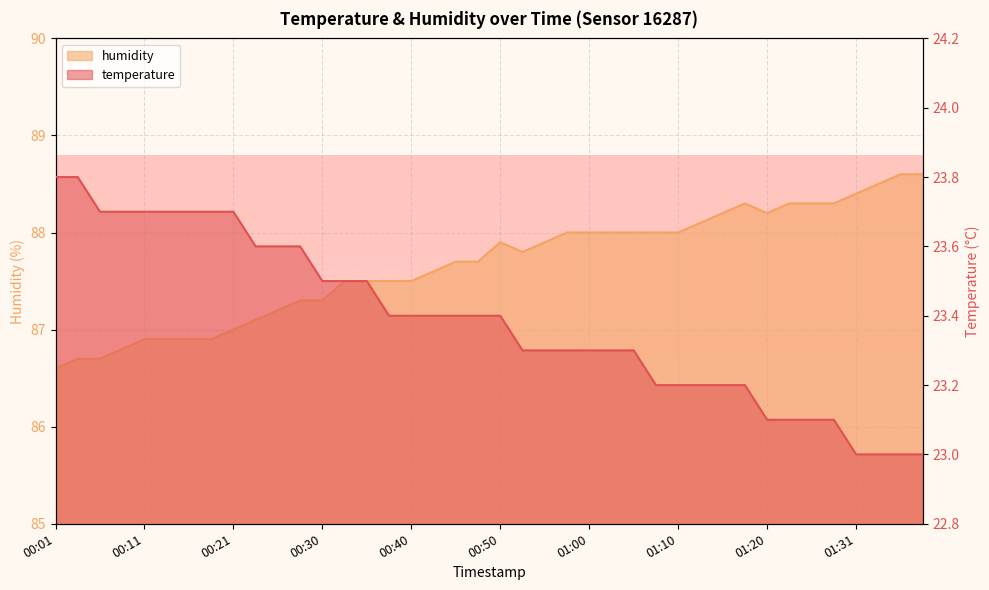

What is the difference between the humidity values at 01:07 and 00:03?

1.3